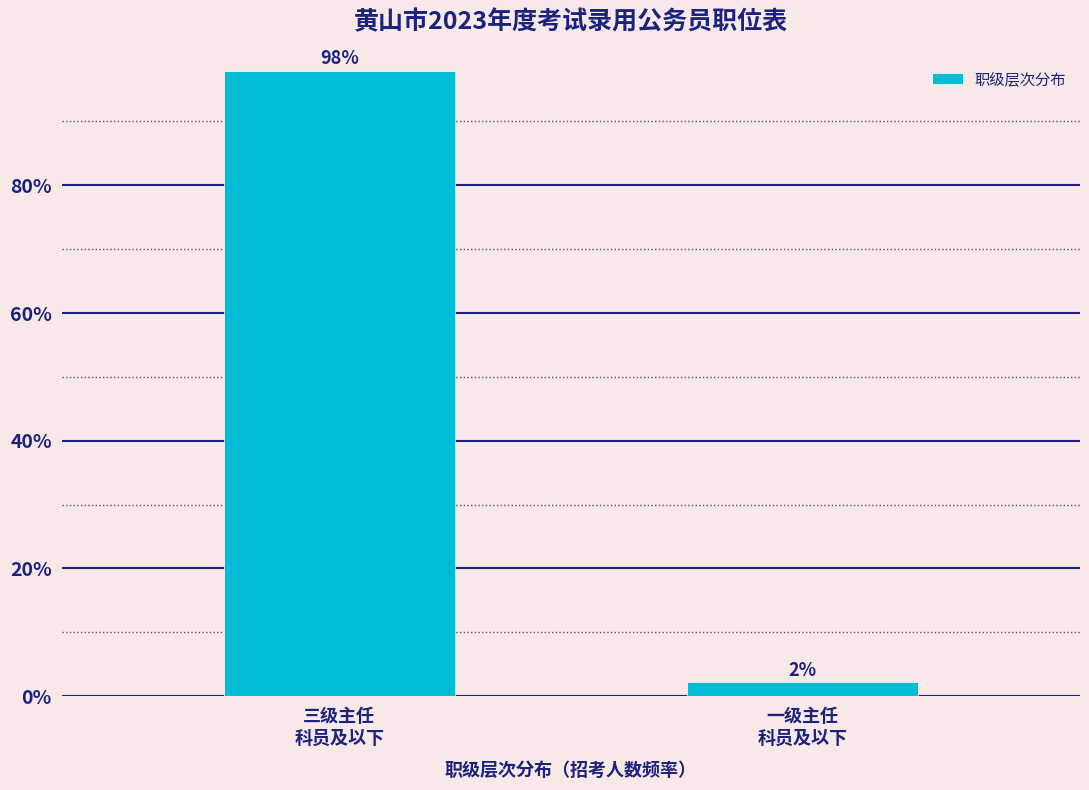

What is the sum of all values?

100.0